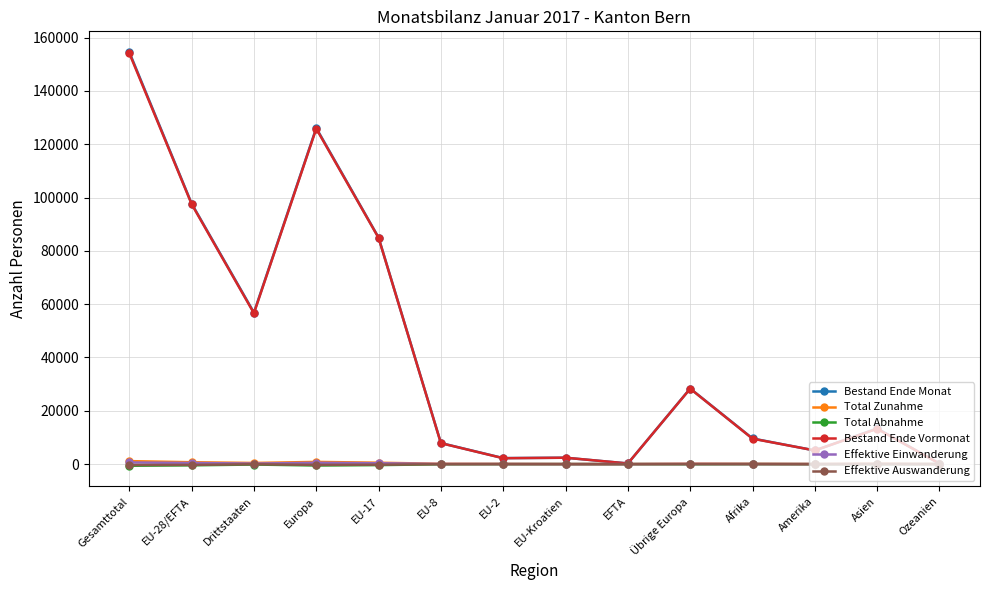

True or false: Effektive Auswanderung has more than 0 interior local peaks.

True